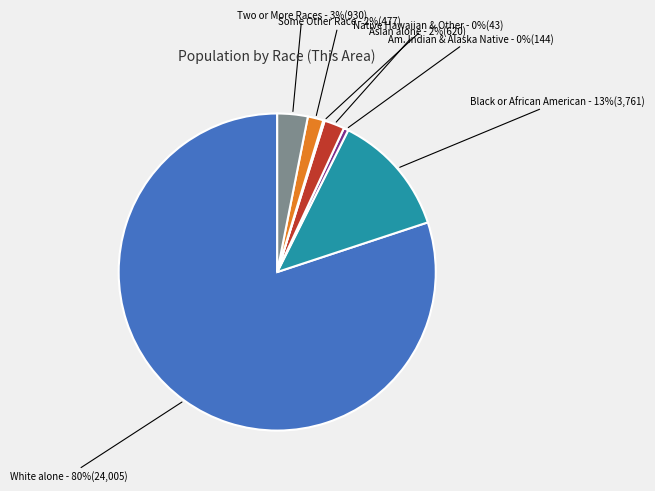

Between Some Other Race - 2%(477) and Am. Indian & Alaska Native - 0%(144), which is larger?

Some Other Race - 2%(477)